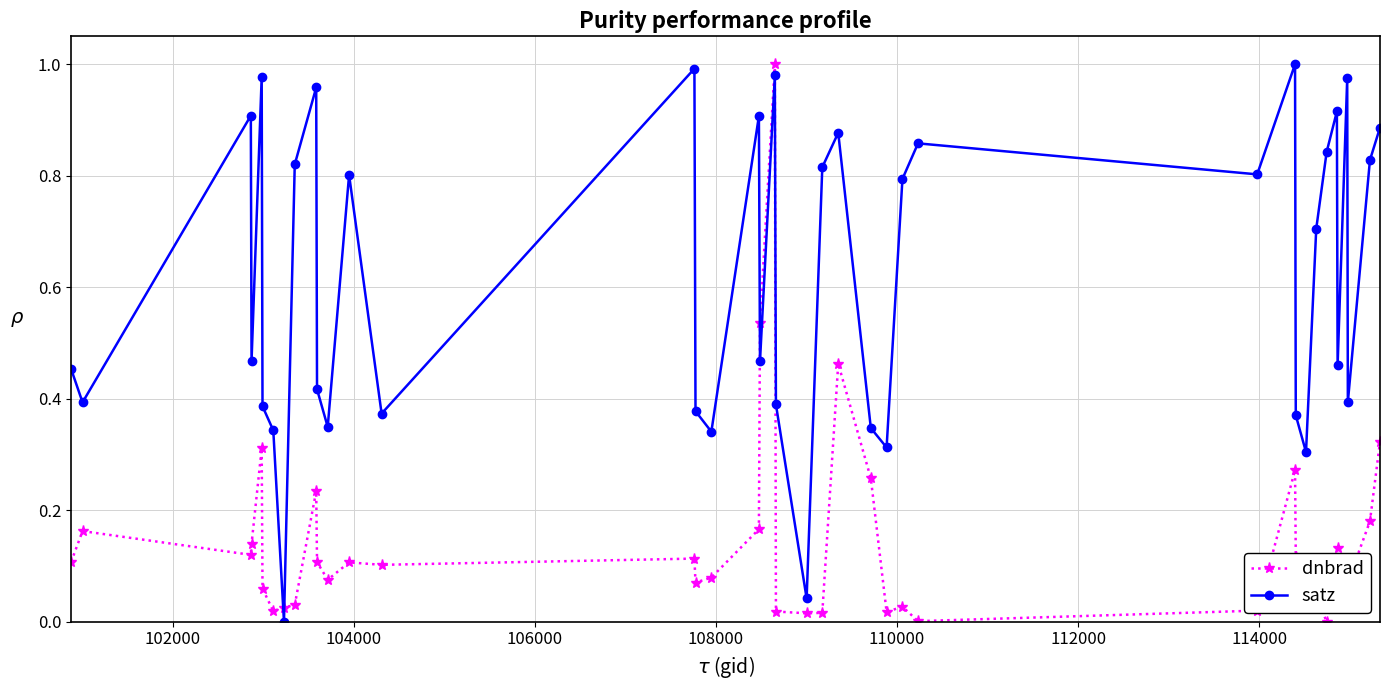

Which series has the largest total across all categories?

satz